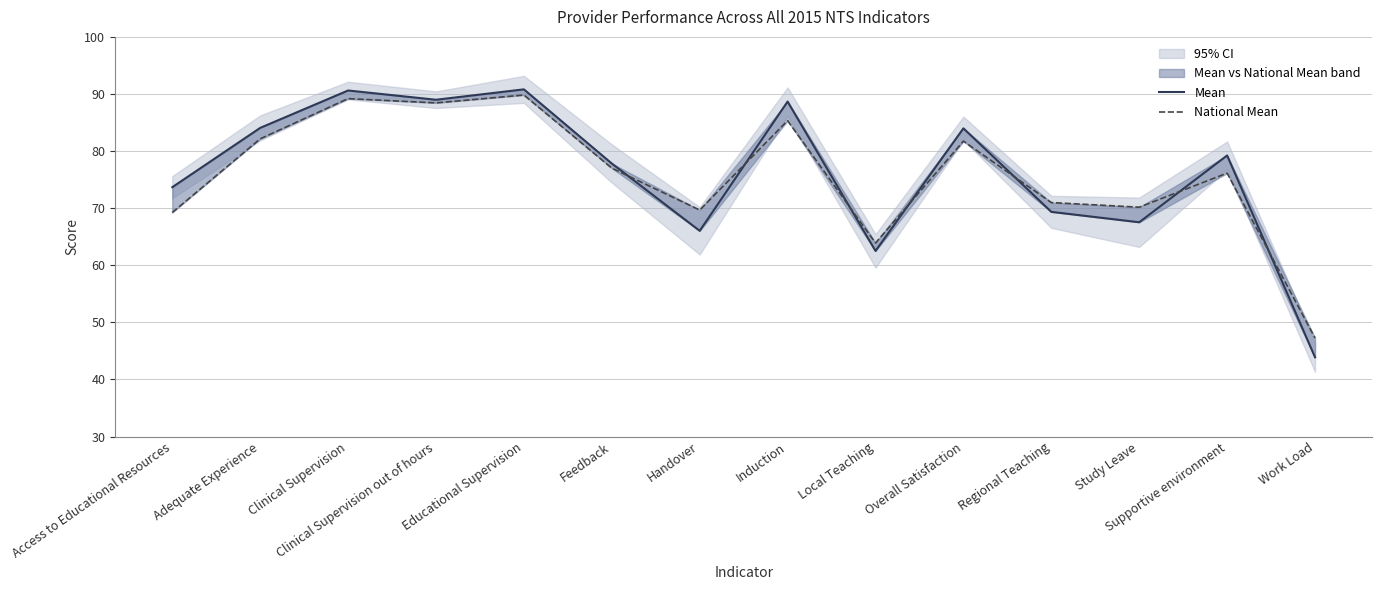

What are all the series names shown in the legend?

Mean, National Mean